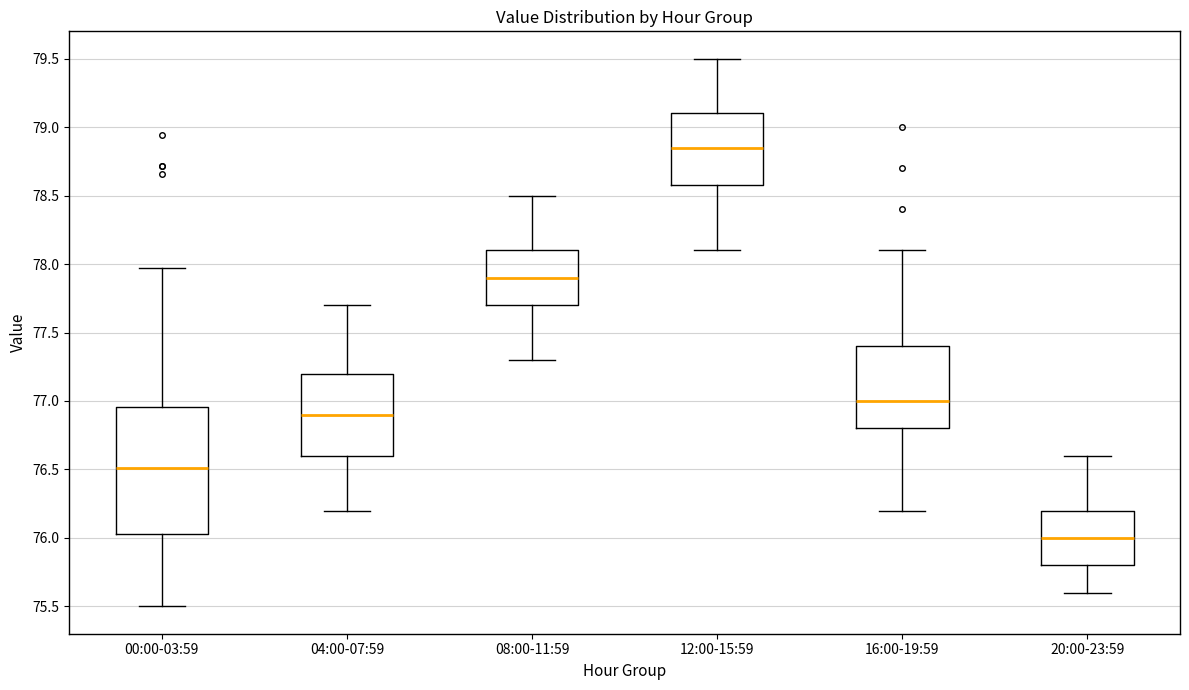

Reading left to right, transcribe this box plot: for each box, give where its median line is, the range the box spans, and where its two whiskers end, as read against the y-axis. The values are not printed on the chart, so give them approximately, as read against the axis.

00:00-03:59: median 76.50, box 76.05 to 76.95, whiskers 75.50 to 77.95
04:00-07:59: median 76.90, box 76.60 to 77.20, whiskers 76.20 to 77.70
08:00-11:59: median 77.90, box 77.70 to 78.10, whiskers 77.30 to 78.50
12:00-15:59: median 78.85, box 78.60 to 79.10, whiskers 78.10 to 79.50
16:00-19:59: median 77.00, box 76.80 to 77.40, whiskers 76.20 to 78.10
20:00-23:59: median 76.00, box 75.80 to 76.20, whiskers 75.60 to 76.60